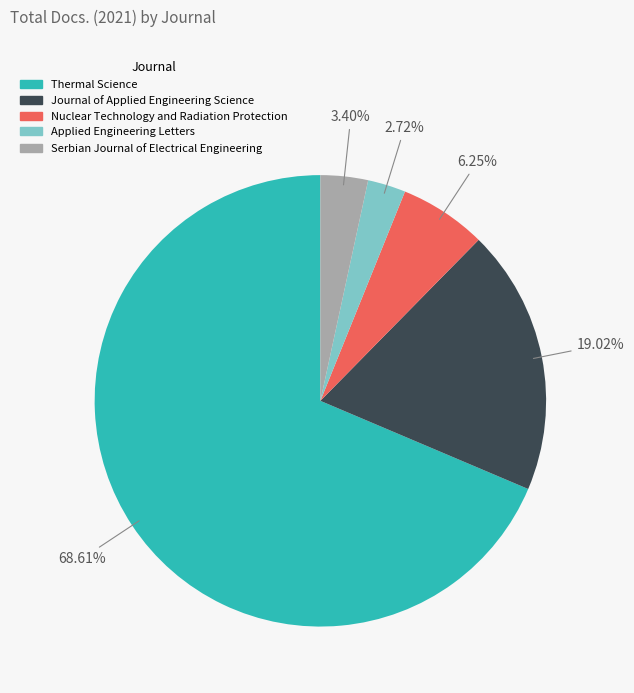

Is it true that Journal of Applied Engineering Science is 19% of the pie?

True